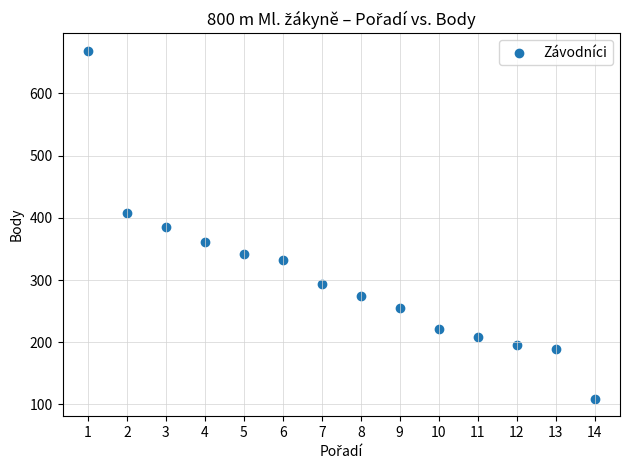

What is the range of X values (max minus min)?

13